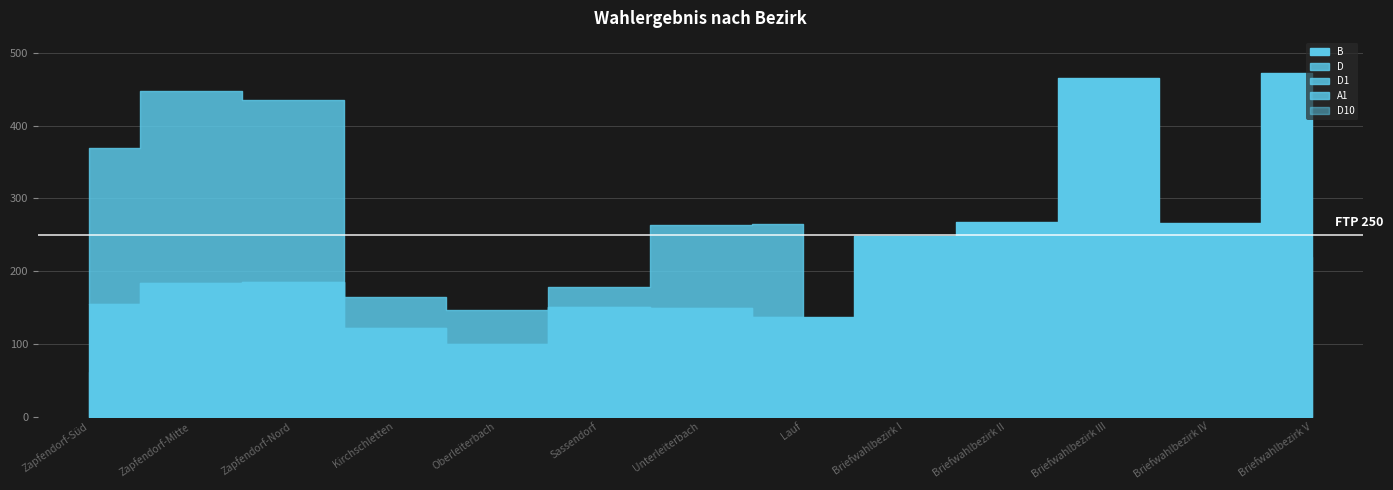

At which category is the sum across all series the highest?

Briefwahlbezirk V